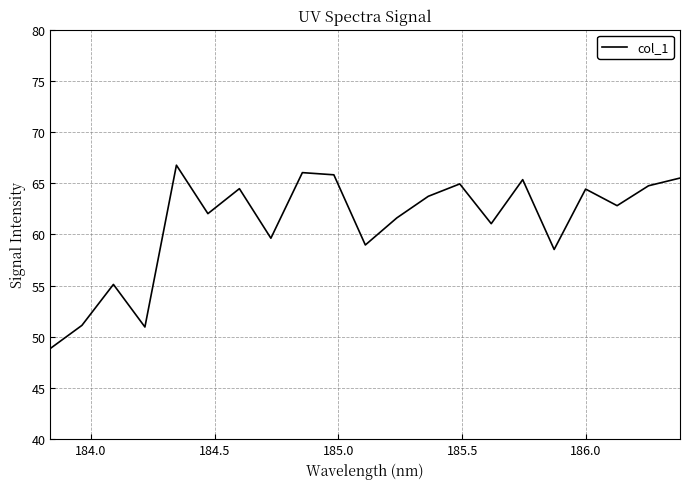

How many interior local peaks (higher than both neighbors) does the data have?

7